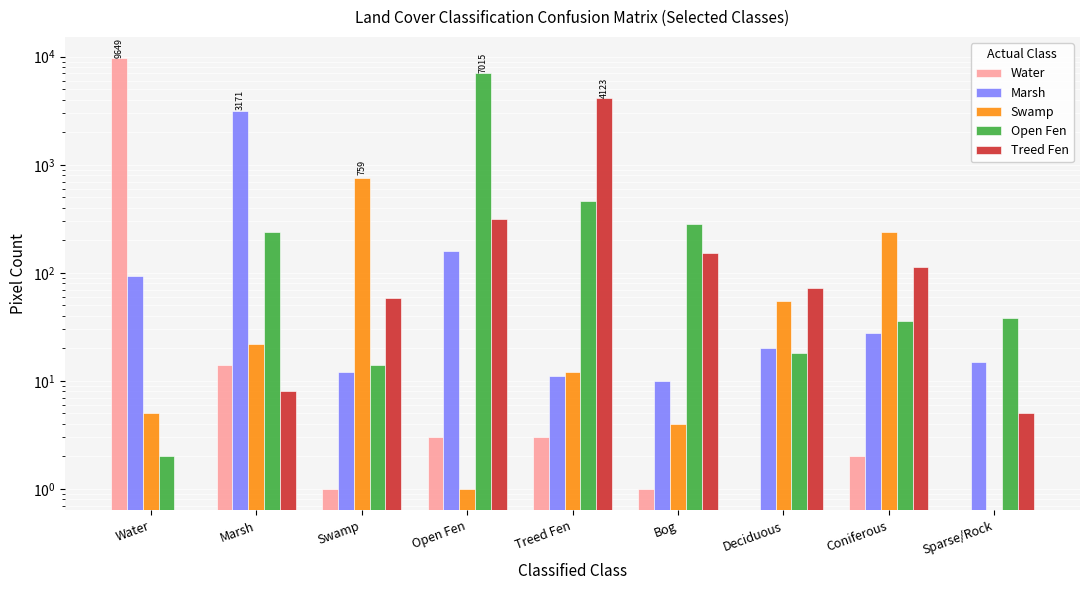

Reading left to right, transcribe all the data shown in this chart.

Water: Water=9649	Marsh=14	Swamp=1	Open Fen=3	Treed Fen=3	Bog=1	Deciduous=0	Coniferous=2	Sparse/Rock=0
Marsh: Water=94	Marsh=3171	Swamp=12	Open Fen=160	Treed Fen=11	Bog=10	Deciduous=20	Coniferous=28	Sparse/Rock=15
Swamp: Water=5	Marsh=22	Swamp=759	Open Fen=1	Treed Fen=12	Bog=4	Deciduous=55	Coniferous=241	Sparse/Rock=0
Open Fen: Water=2	Marsh=237	Swamp=14	Open Fen=7015	Treed Fen=465	Bog=284	Deciduous=18	Coniferous=36	Sparse/Rock=38
Treed Fen: Water=0	Marsh=8	Swamp=58	Open Fen=316	Treed Fen=4123	Bog=152	Deciduous=73	Coniferous=113	Sparse/Rock=5